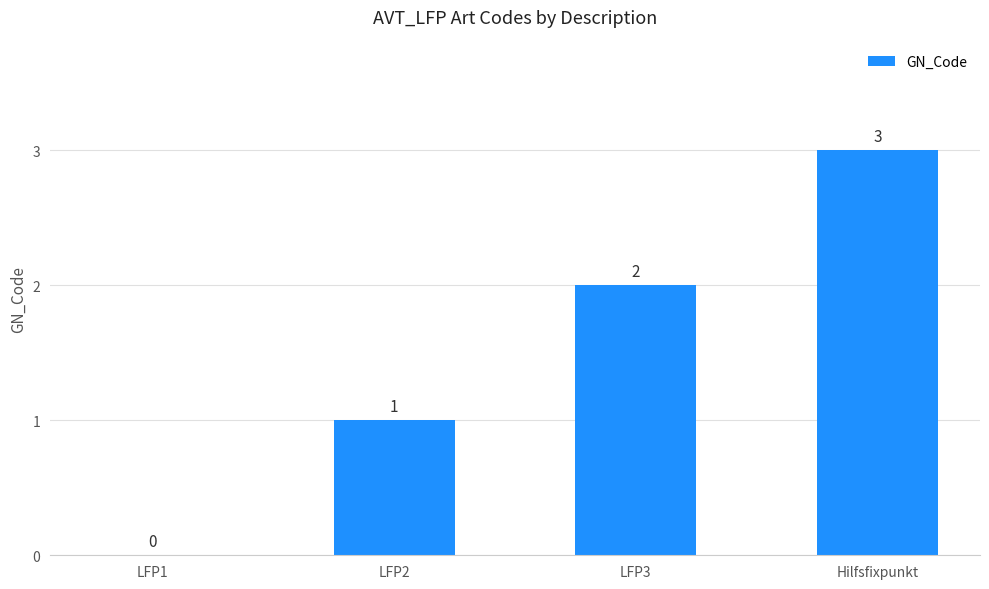

How many values are between 1 and 3?

3